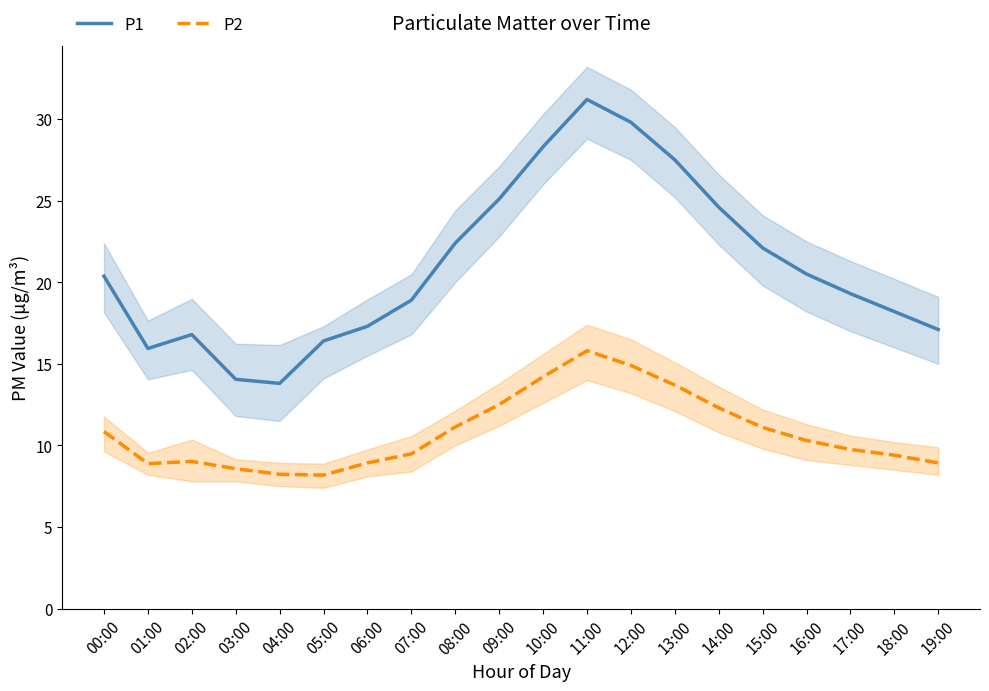

Where does the P1 series first go above 20?

00:00